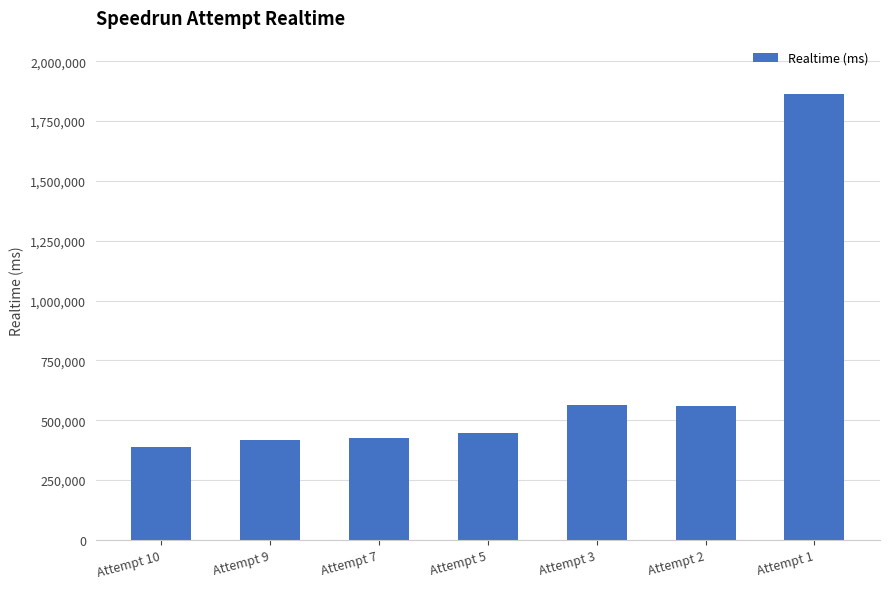

Is it true that the value at Attempt 5 is 663376?

False